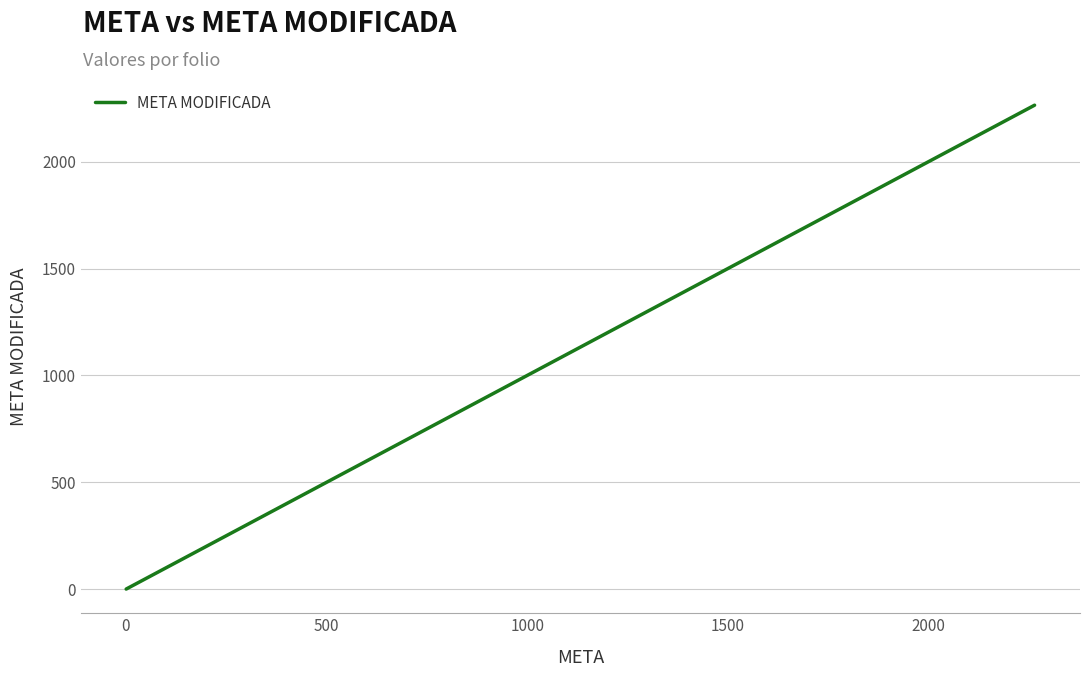

What is the value of the 13th point from the left?

2264